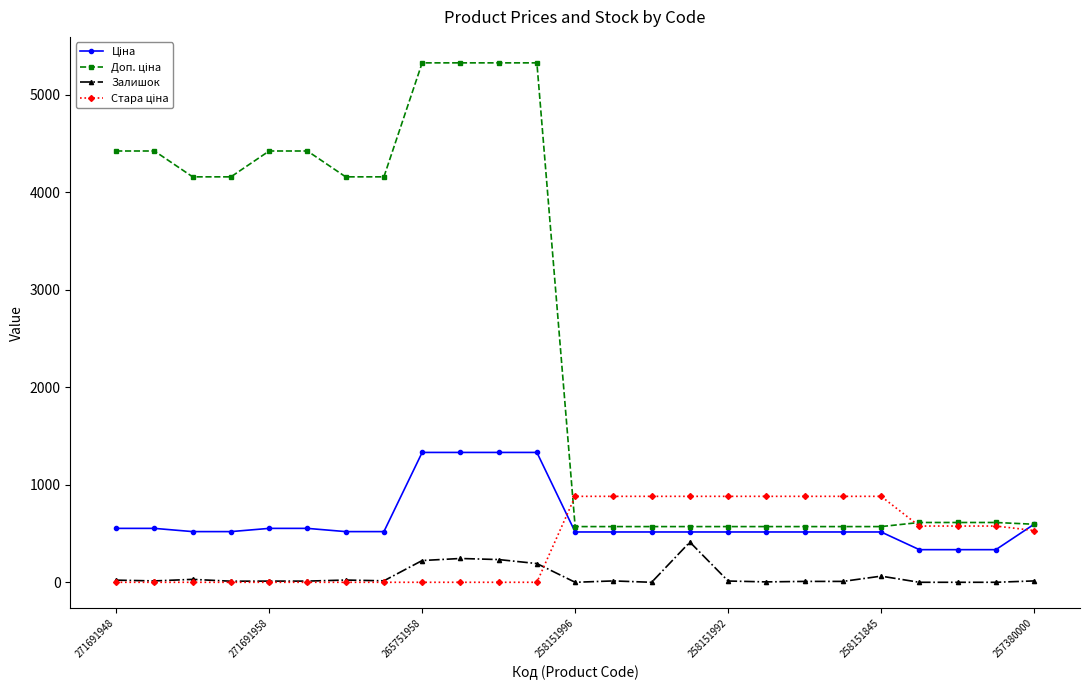

What is the maximum value shown in the chart?

5324.9